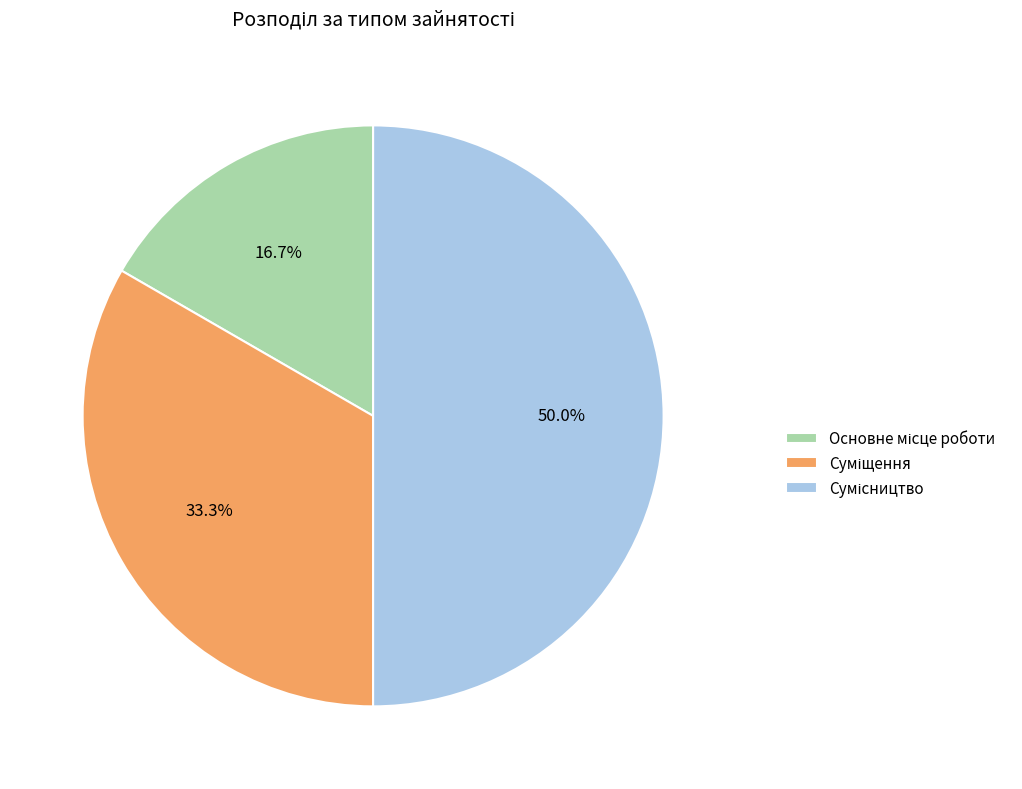

Is it true that Суміщення is 22% of the pie?

False